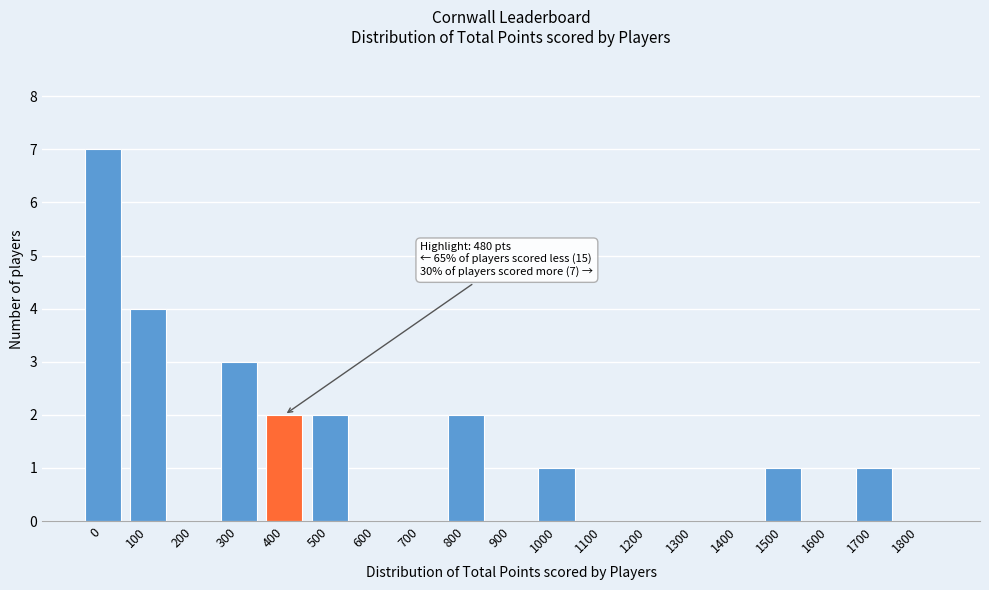

Reading left to right, extract all data points from this chart.

0=7	100=4	200=0	300=3	400=2	500=2	600=0	700=0	800=2	900=0	1000=1	1100=0	1200=0	1300=0	1400=0	1500=1	1600=0	1700=1	1800=0